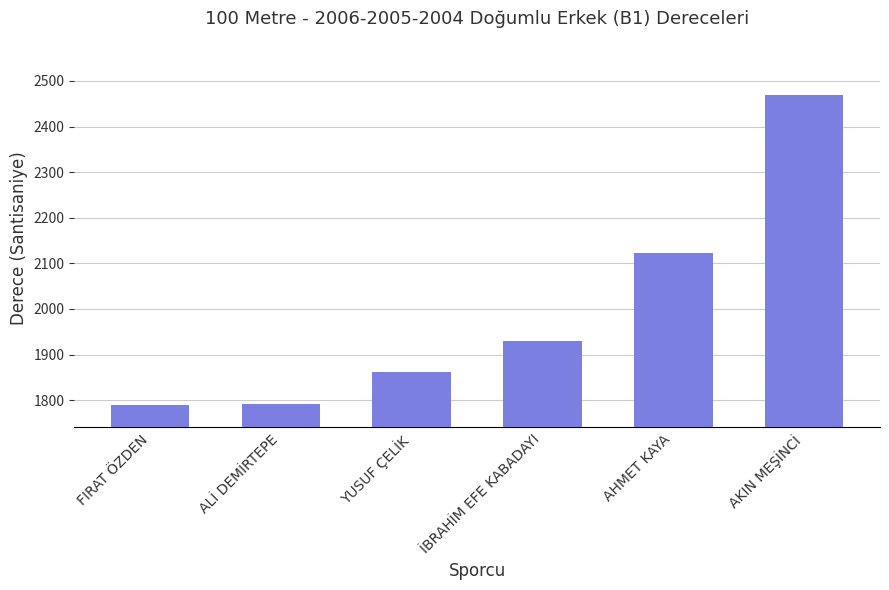

True or false: the data shows 1930 at İBRAHİM EFE KABADAYI.

True